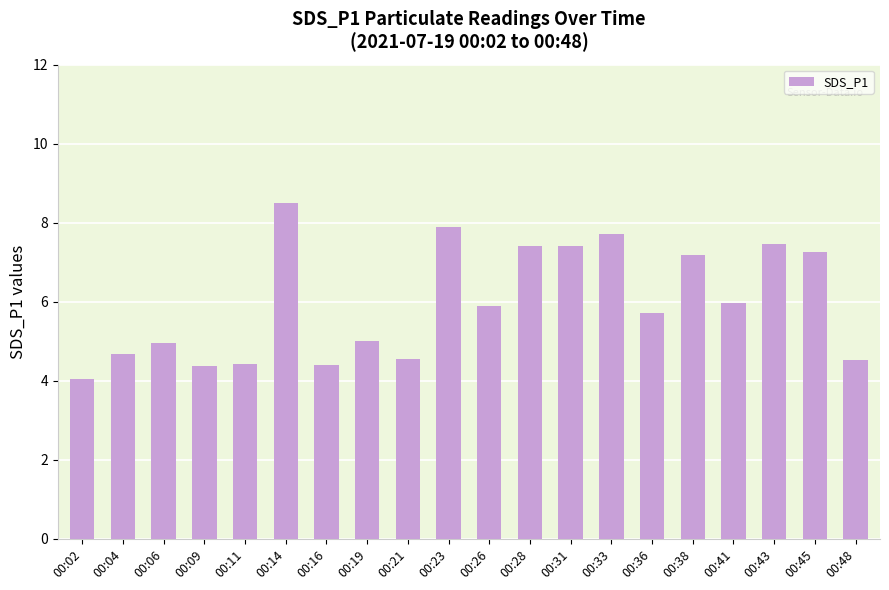

What is the value of the 3rd bar from the left?

5.0